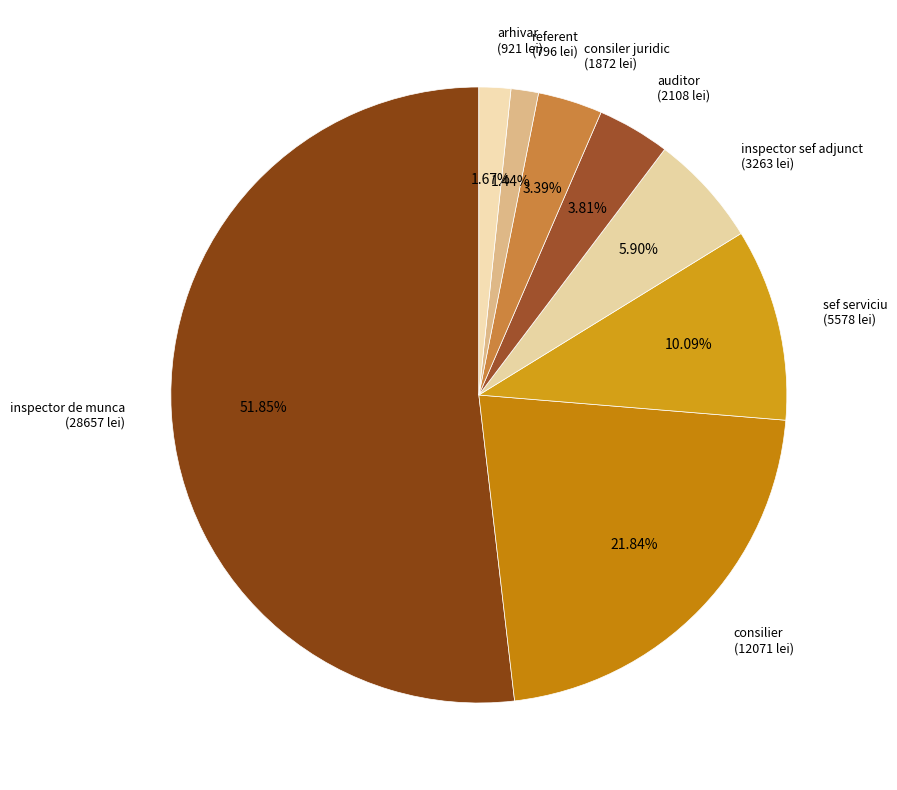

How many slices are in this pie chart?

8